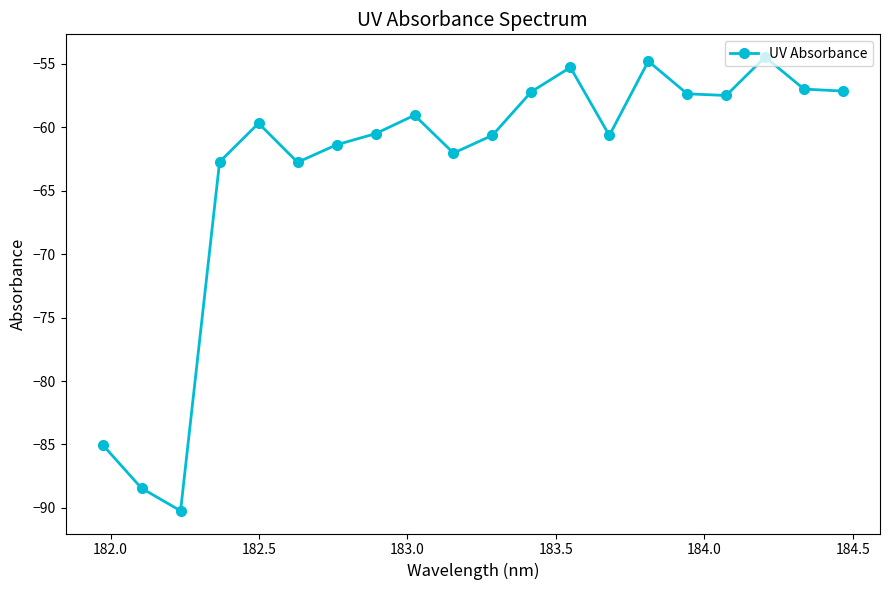

What is the greatest value displayed?

-54.5